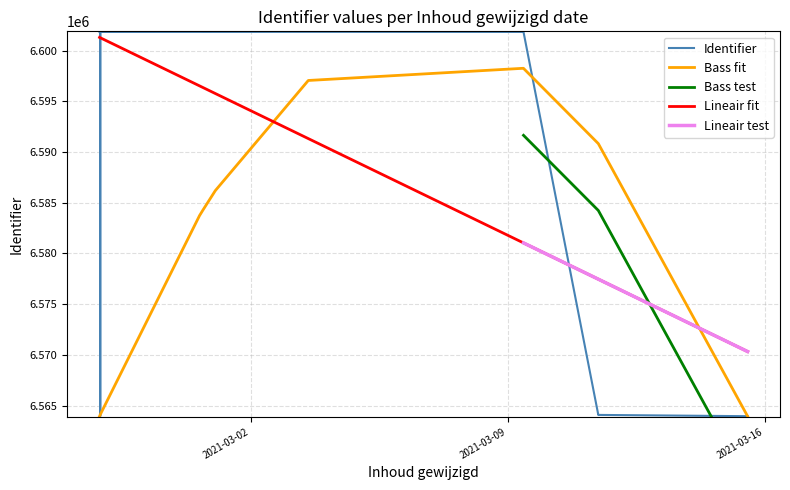

True or false: there are more than 1 points higher than both neighbors.

True